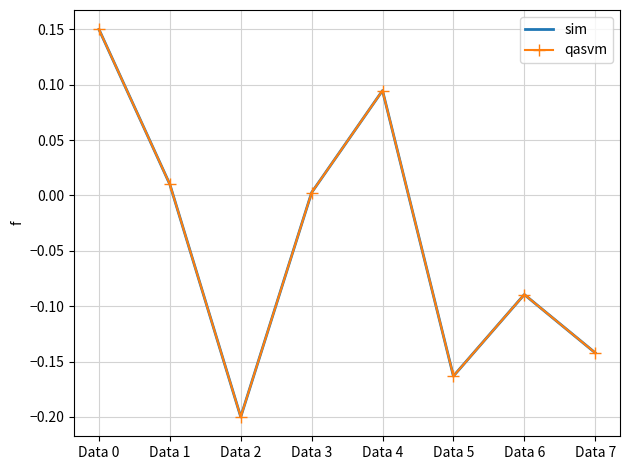

True or false: sim and qasvm intersect in this chart.

False